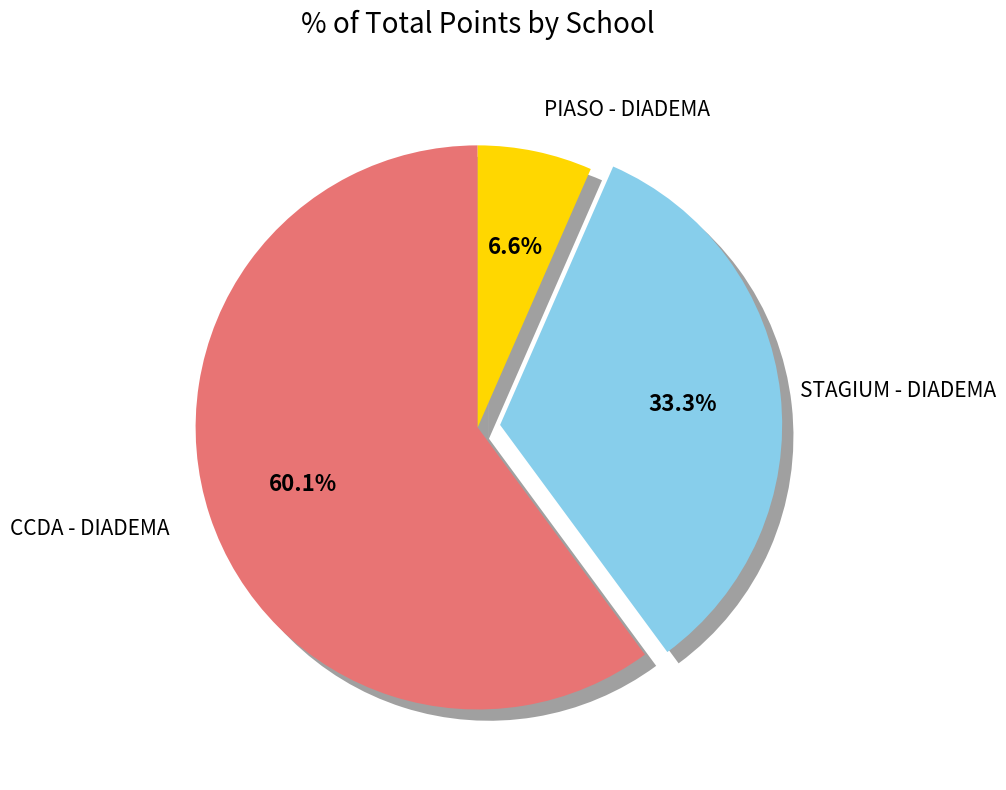

Which category has the smallest portion of the pie?

PIASO - DIADEMA